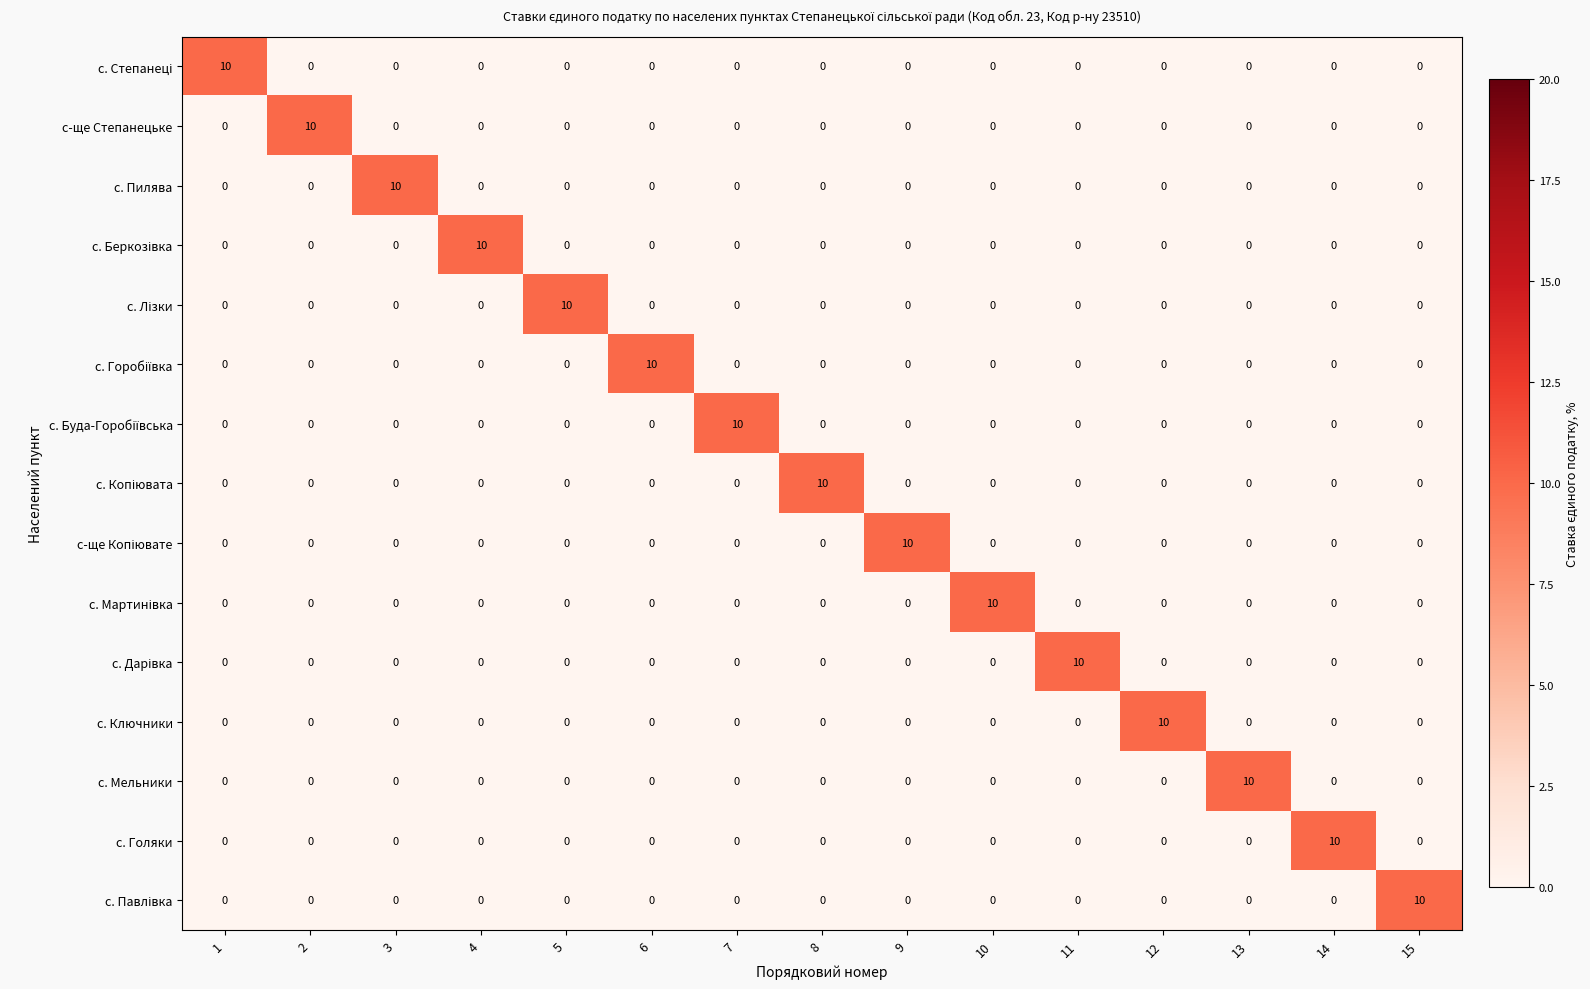

True or false: с-ще Степанецьке has a value of 0 at 1.

True